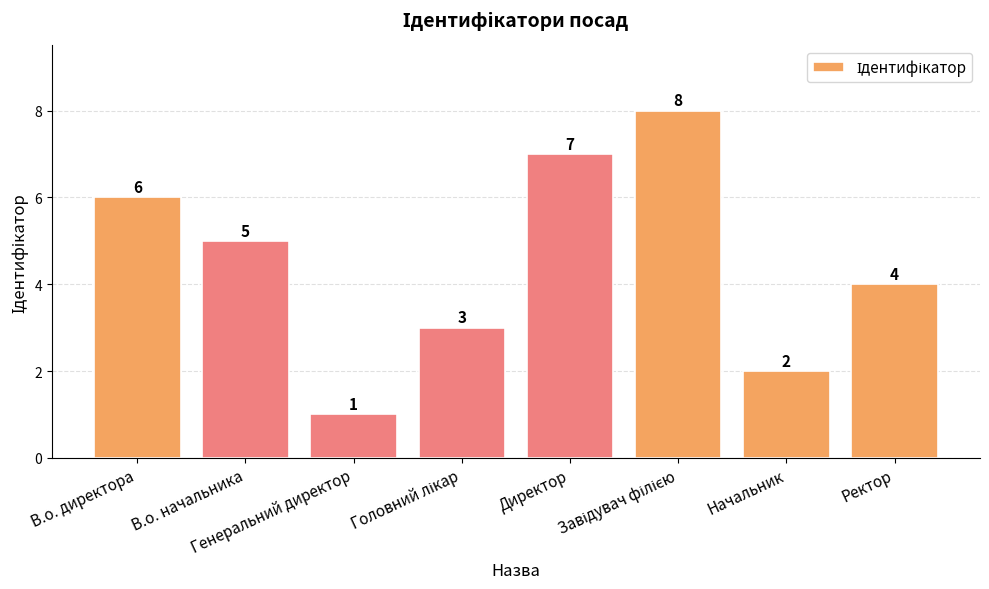

What is the value of the 4th bar from the left?

3